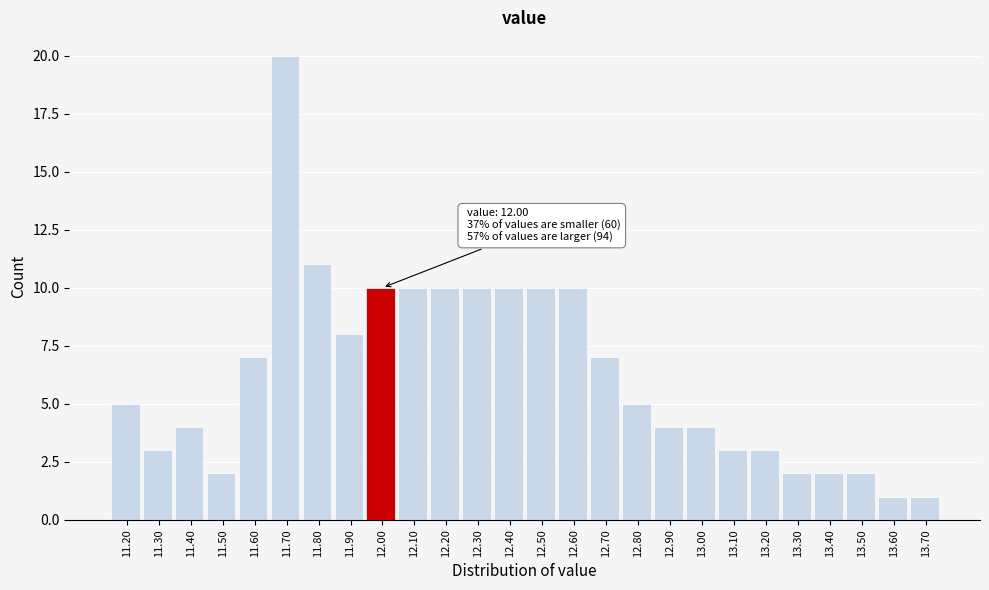

Reading right to left, what are all the values shown in this chart?

13.70=1	13.60=1	13.50=2	13.40=2	13.30=2	13.20=3	13.10=3	13.00=4	12.90=4	12.80=5	12.70=7	12.60=10	12.50=10	12.40=10	12.30=10	12.20=10	12.10=10	12.00=10	11.90=8	11.80=11	11.70=20	11.60=7	11.50=2	11.40=4	11.30=3	11.20=5